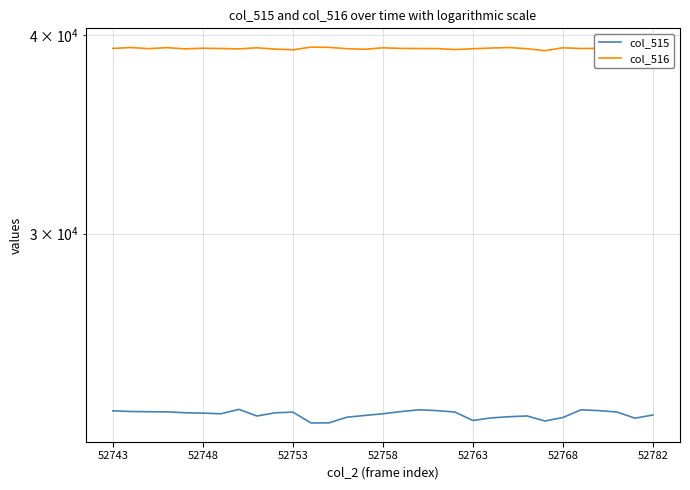

True or false: col_515 and col_516 cross at least once.

False